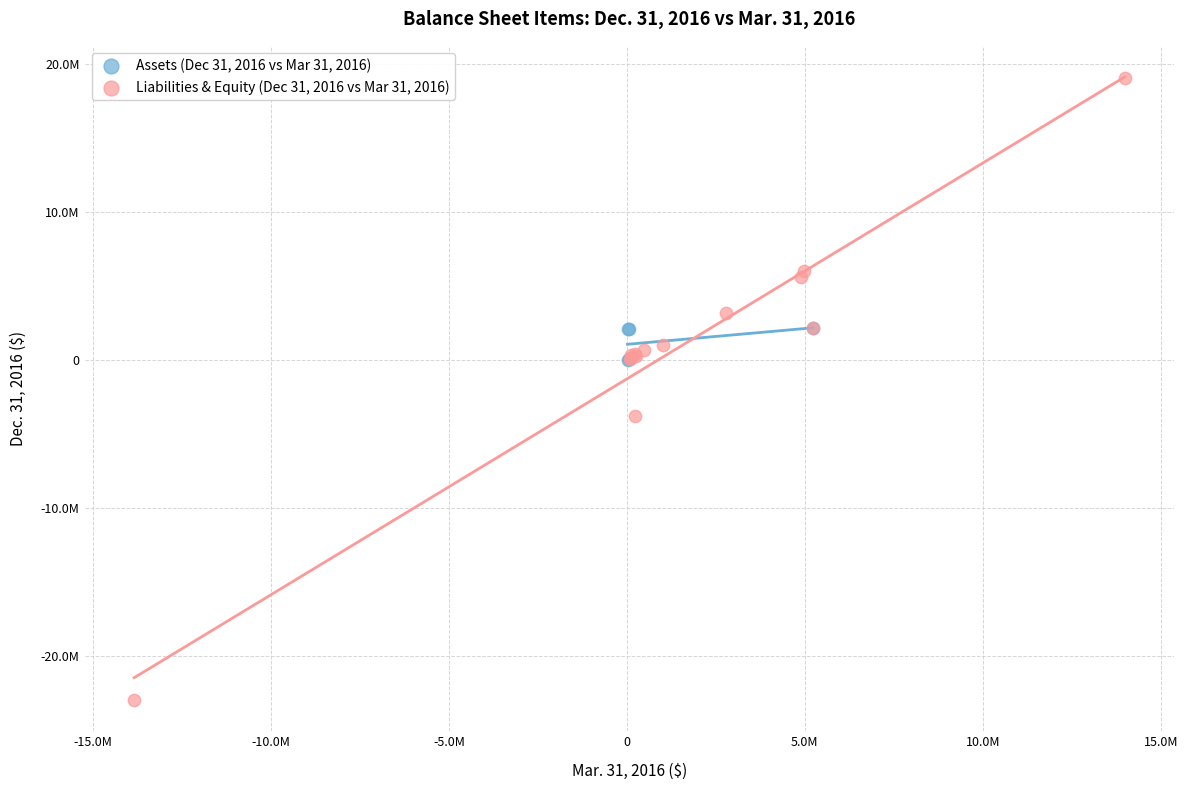

Which series contains the lowest Y value?

Liabilities & Equity (Dec 31, 2016 vs Mar 31, 2016)